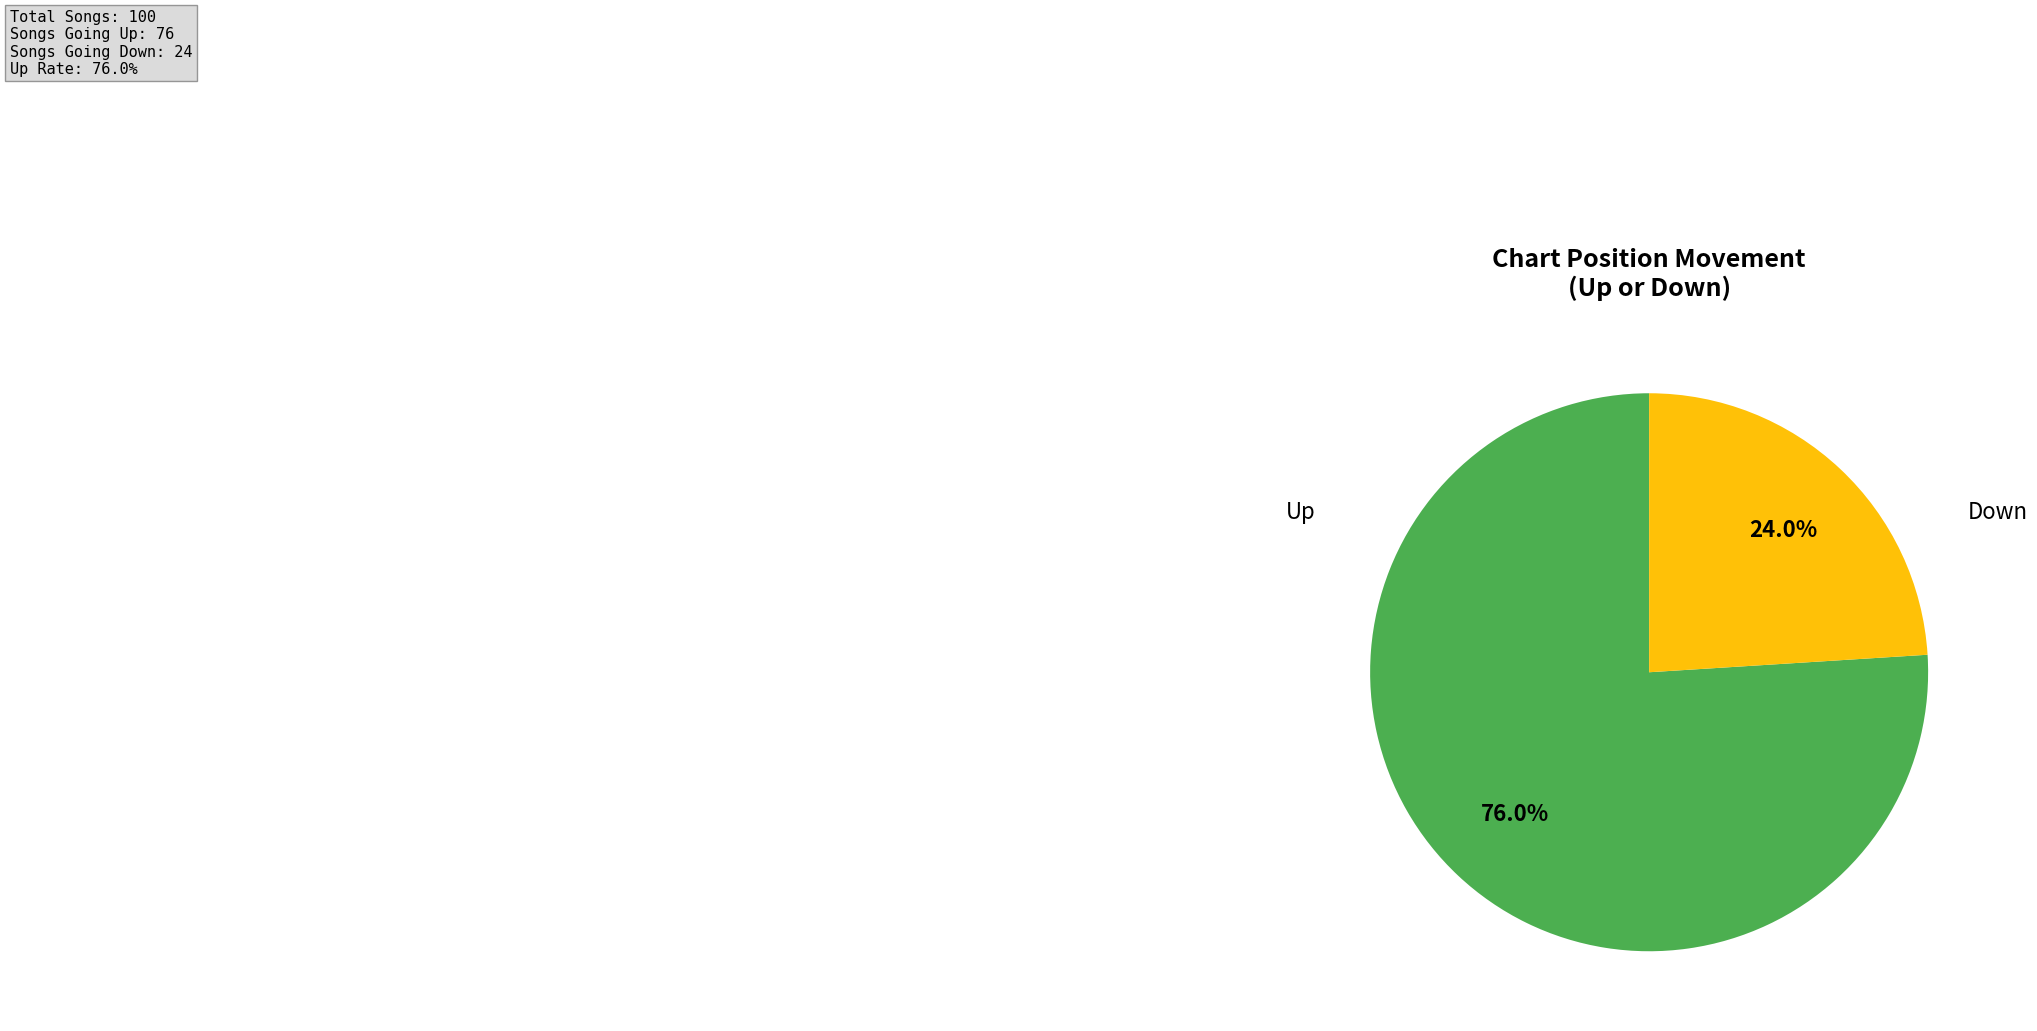

Does any single category account for the majority?

Yes